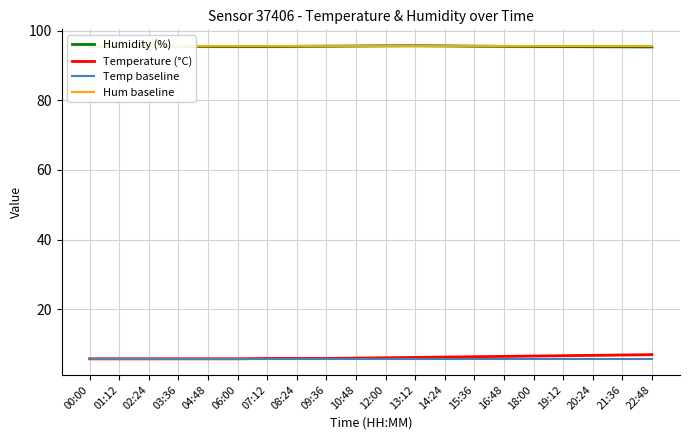

Rank the categories by Hum baseline value from lowest to highest.

00:00, 01:12, 02:24, 03:36, 04:48, 06:00, 07:12, 08:24, 09:36, 10:48, 12:00, 13:12, 14:24, 15:36, 16:48, 18:00, 19:12, 20:24, 21:36, 22:48